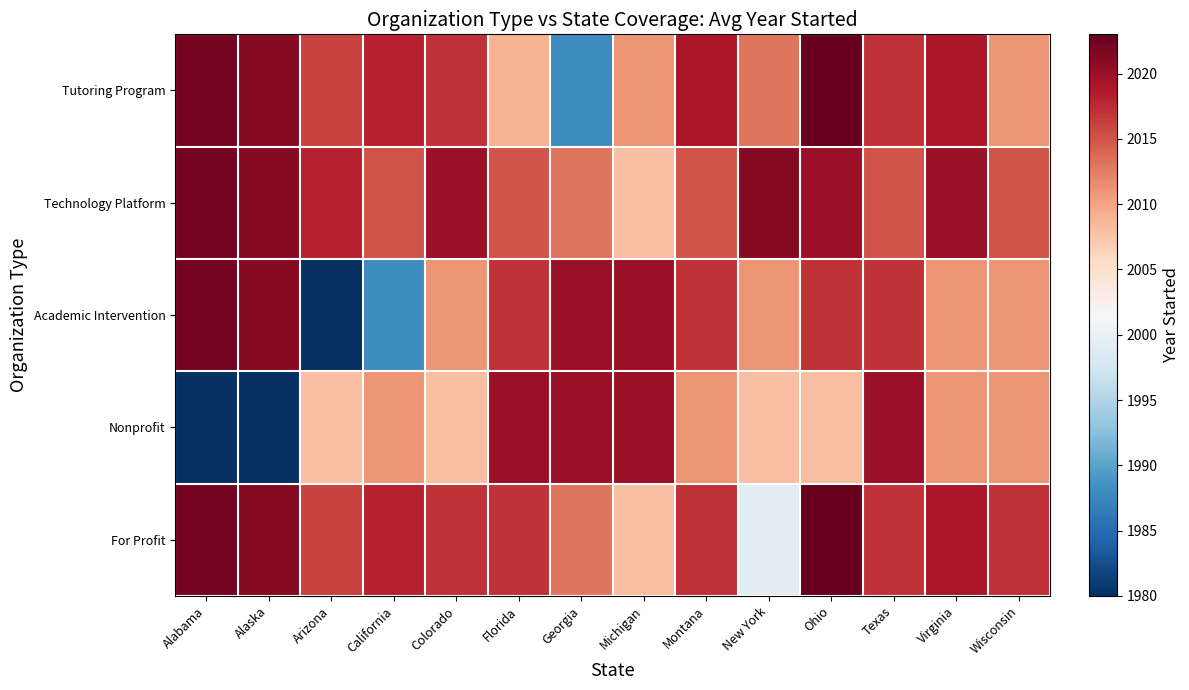

What is the spread (max minus min) of values at Florida?

11